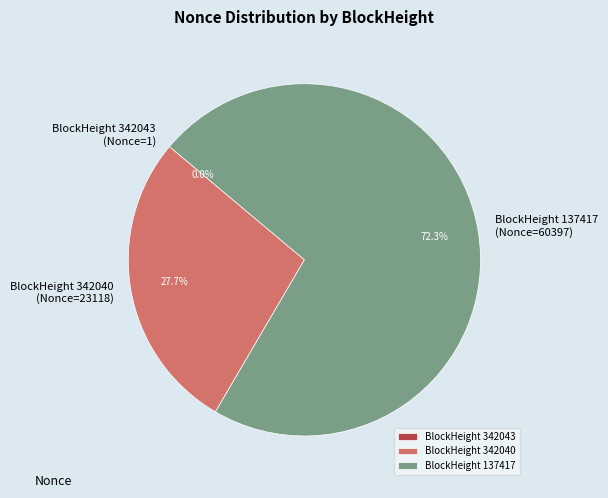

Is the sum of BlockHeight 137417 (Nonce=60397) and BlockHeight 342040 (Nonce=23118) greater than half?

Yes